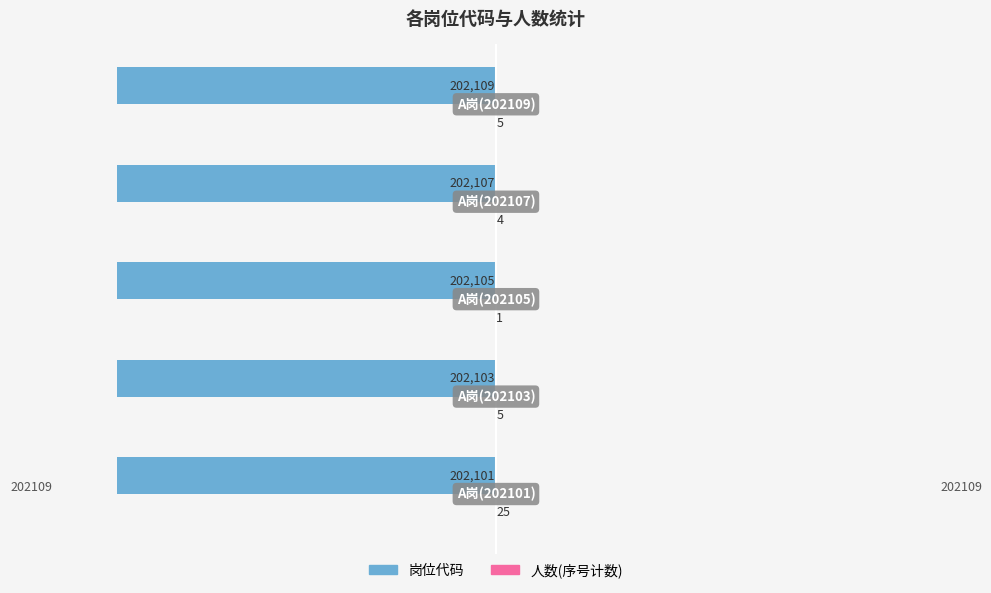

How many series are shown in this chart?

2